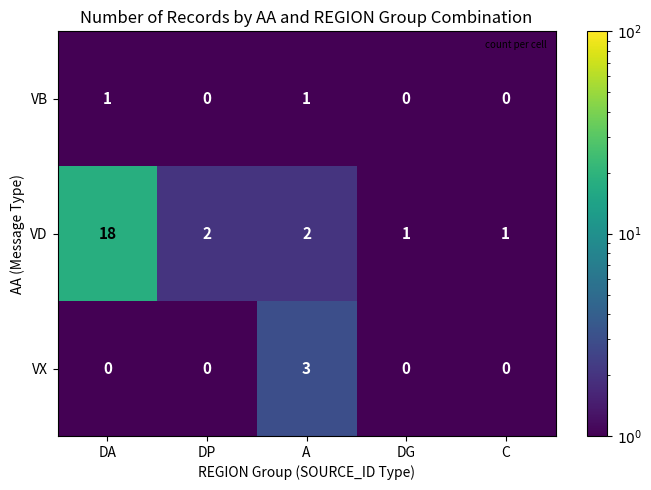

What is the sum of all VX values?

3